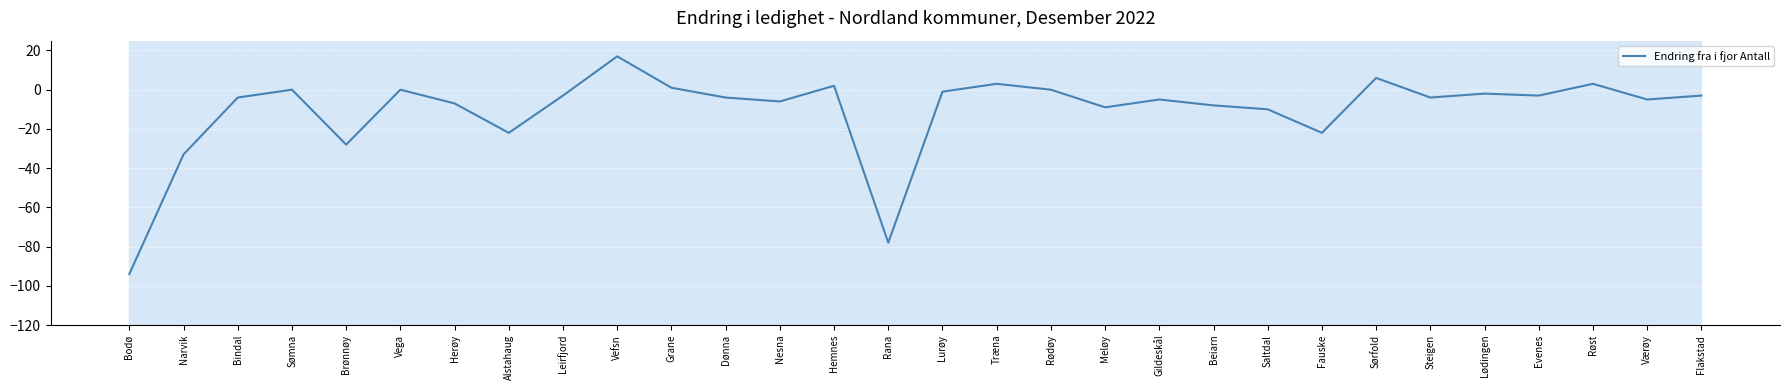

What is the difference between the values at Træna and Nesna?

9